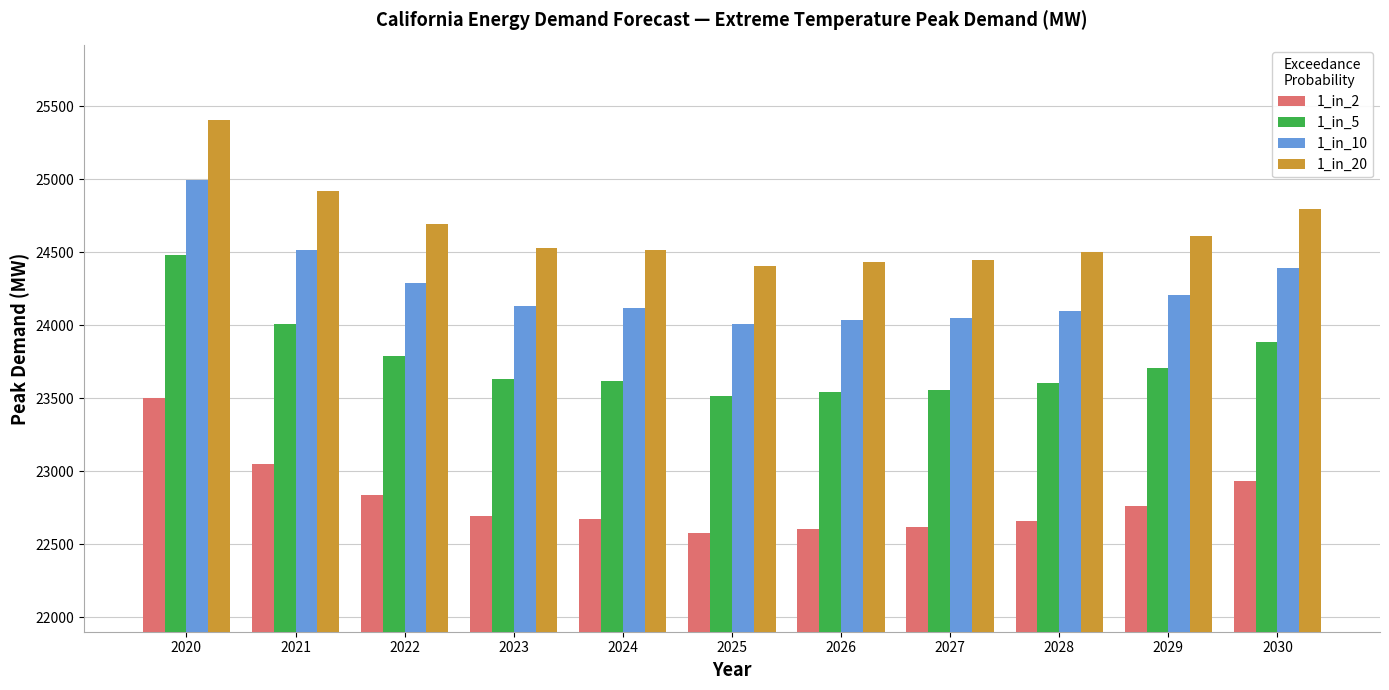

Which series has the widest spread of values?

1_in_20